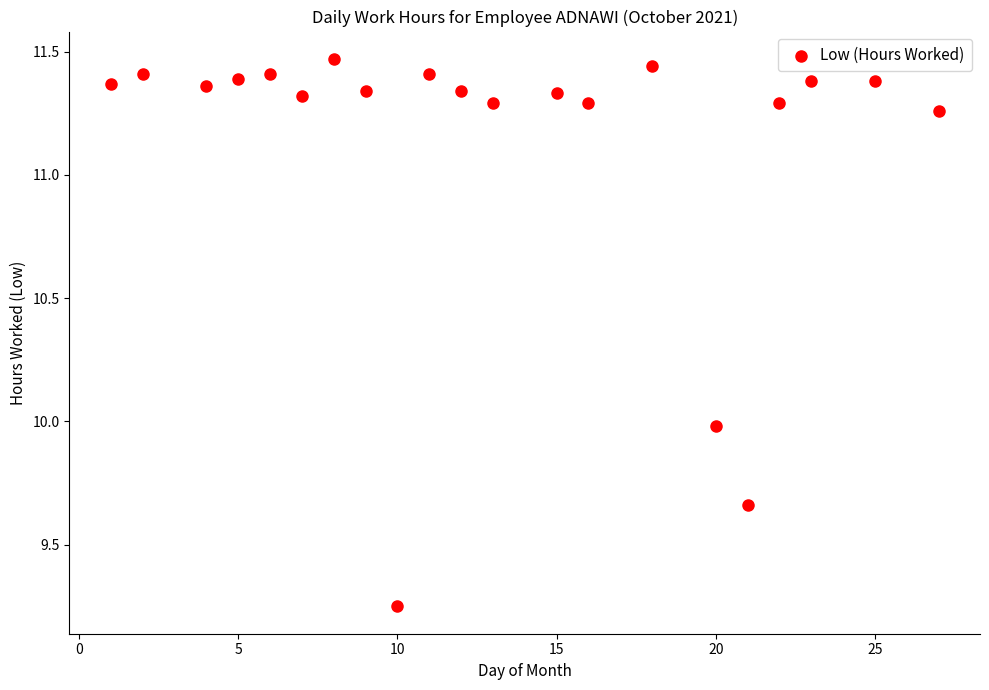

What is the range of X values (max minus min)?

26.0